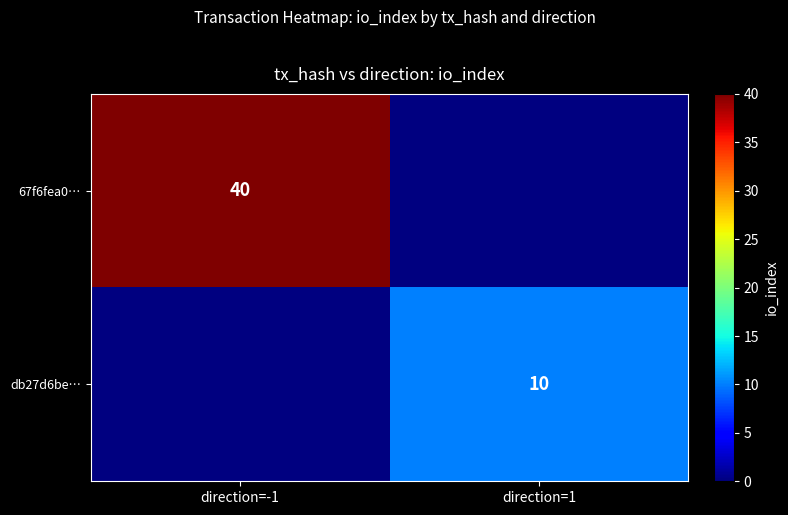

Which series has the largest range (max minus min)?

67f6fea0…